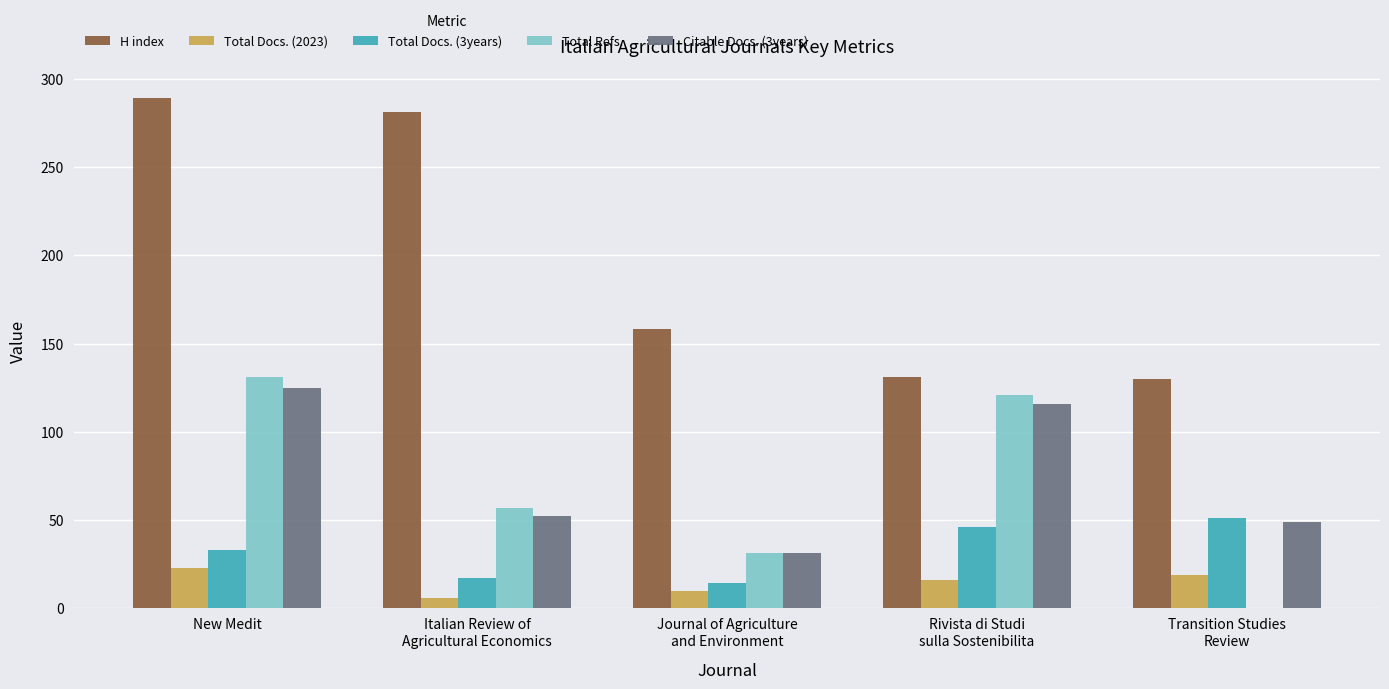

How many data points does each series have?

5